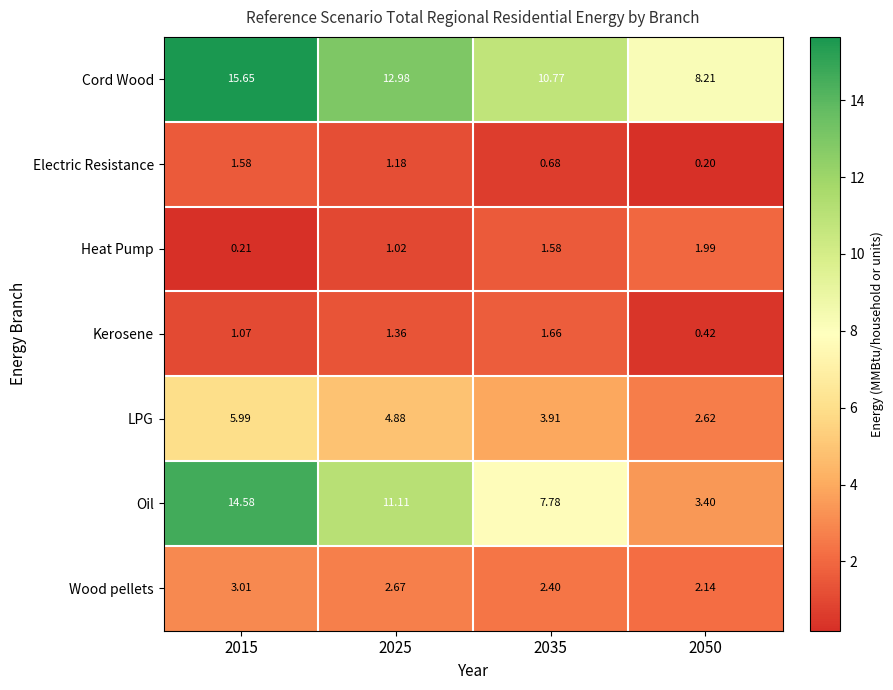

Rank the series at 2025 from lowest to highest value.

Heat Pump, Electric Resistance, Kerosene, Wood pellets, LPG, Oil, Cord Wood